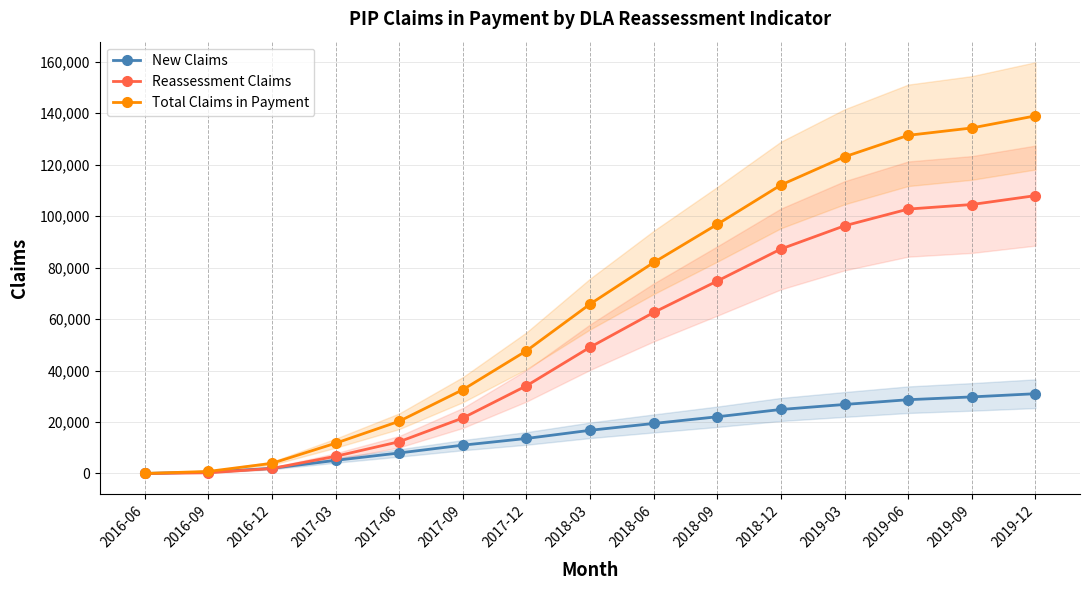

What is the difference between the New Claims values at 2018-06 and 2019-06?

9230